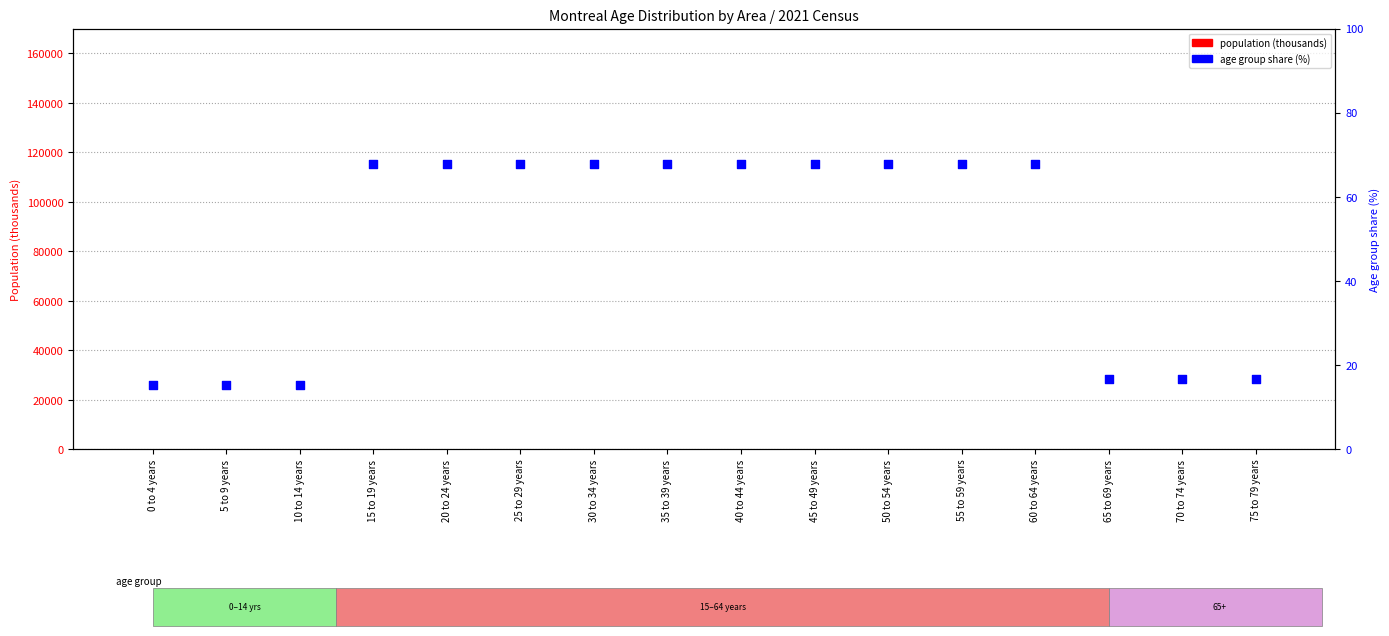

Is the value of population (thousands) at 30 to 34 years greater than the value of age group share (%) at 60 to 64 years?

Yes